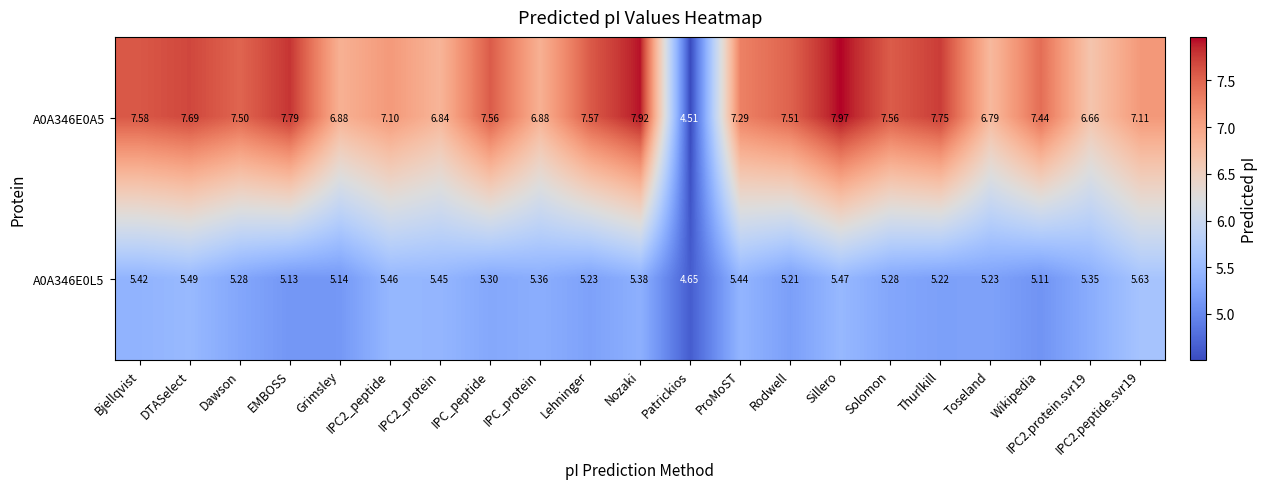

What is the total value across all series at Solomon?

12.8